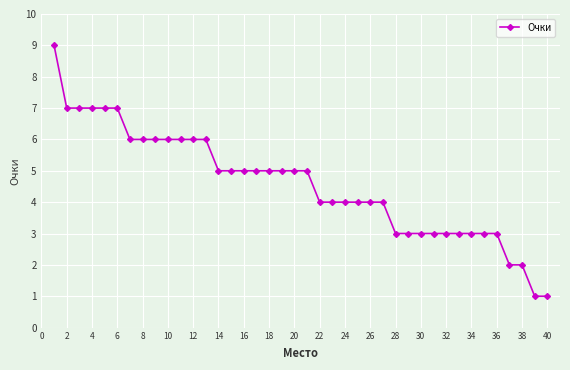

What is the difference between the maximum and minimum values?

8